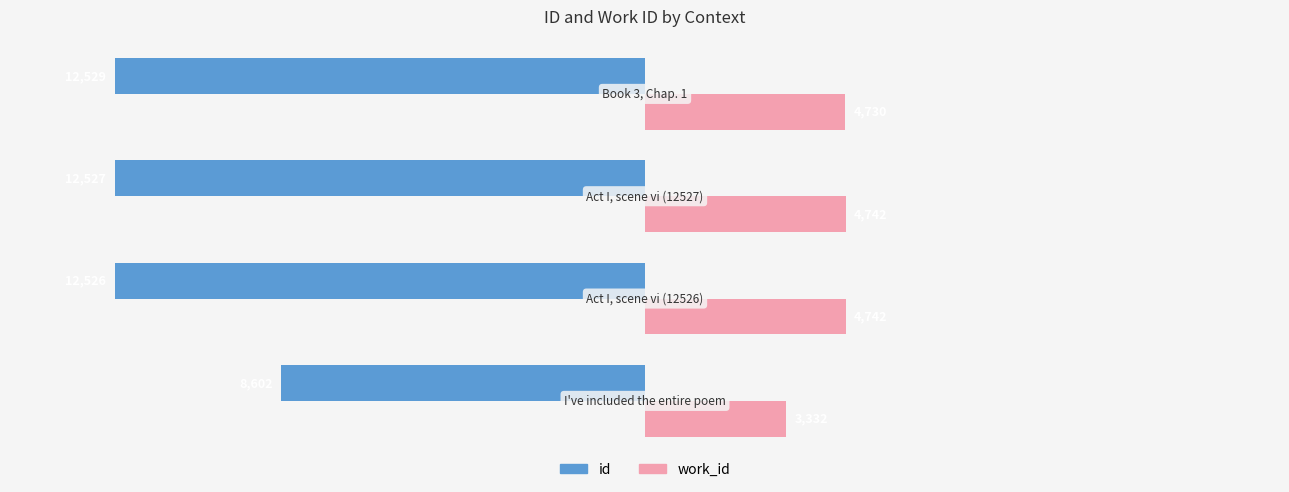

Count the number of categories in the chart.

4